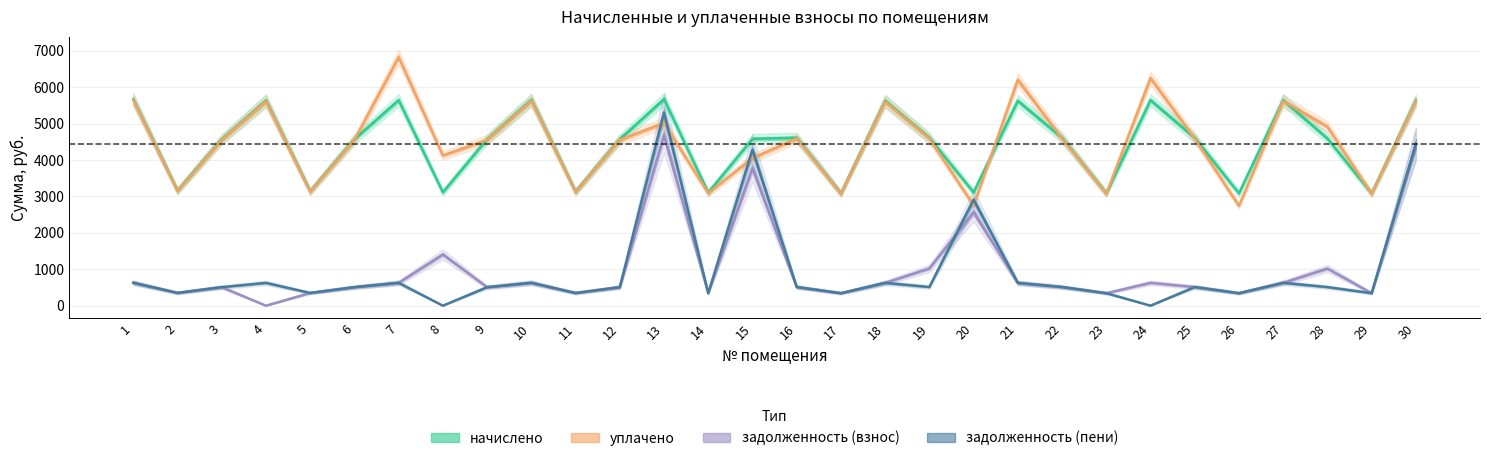

Rank the categories by начислено value from highest to lowest.

13, 1, 10, 7, 24, 27, 4, 30, 18, 21, 16, 19, 22, 25, 28, 15, 3, 6, 9, 12, 2, 5, 11, 8, 20, 14, 17, 23, 26, 29